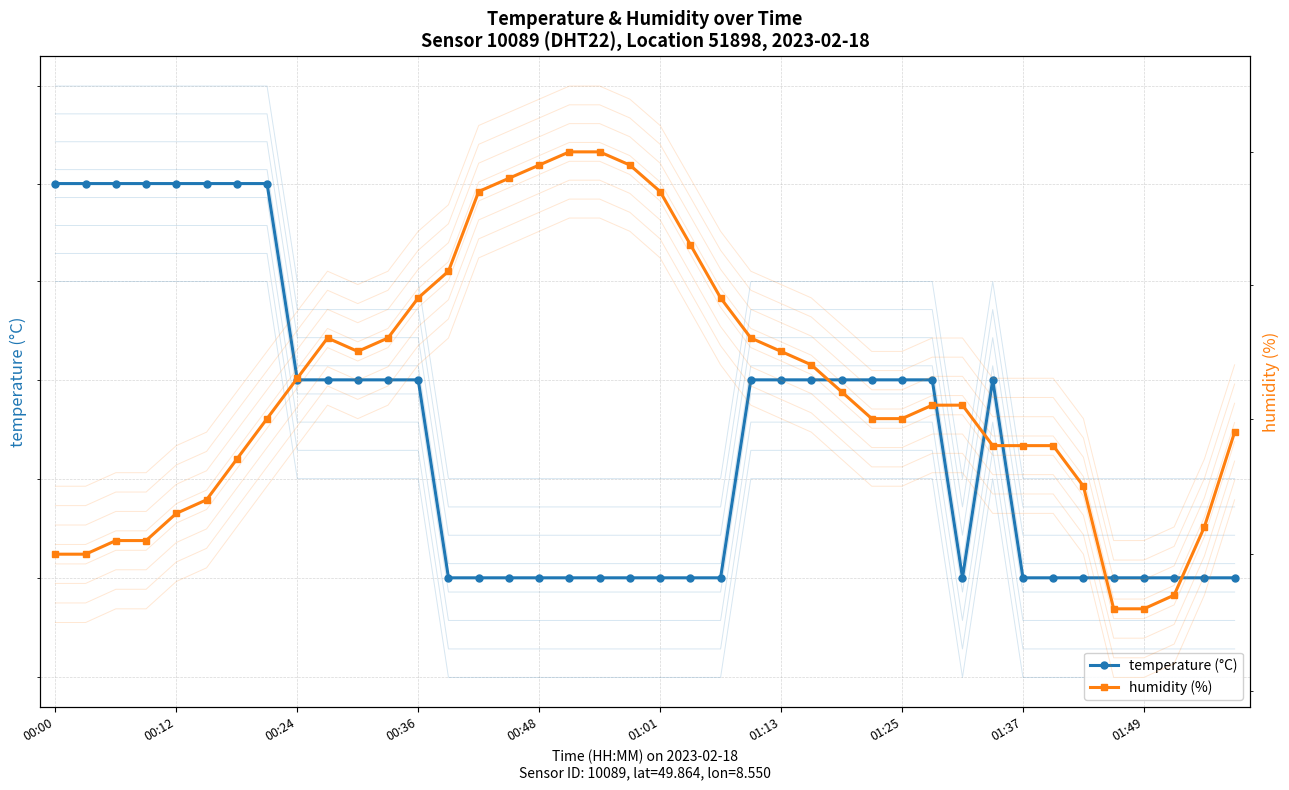

What is the difference between the highest and lowest values at 21?

82.7